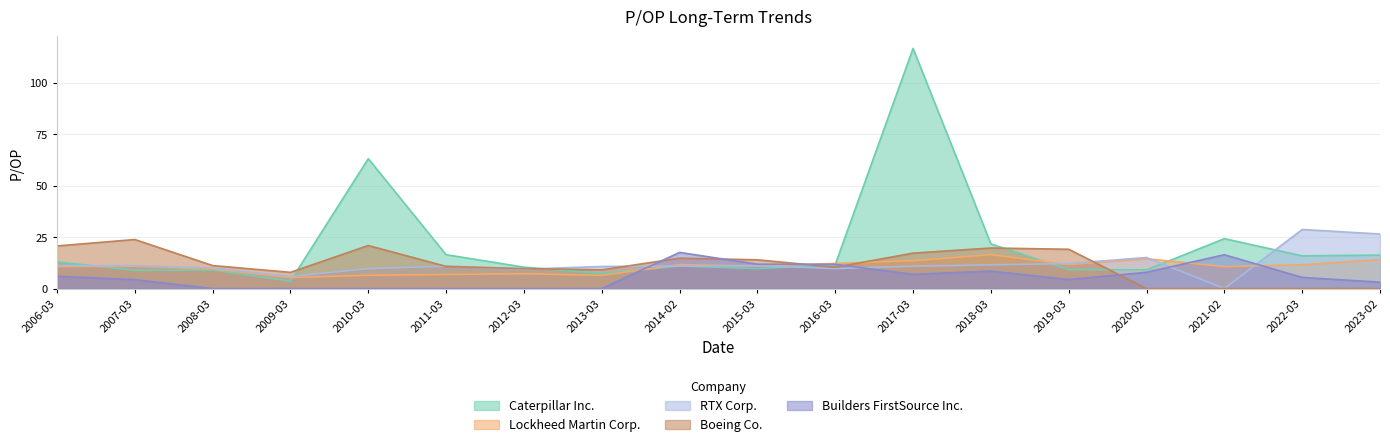

What is the spread (max minus min) of values at 2010-03?

63.1